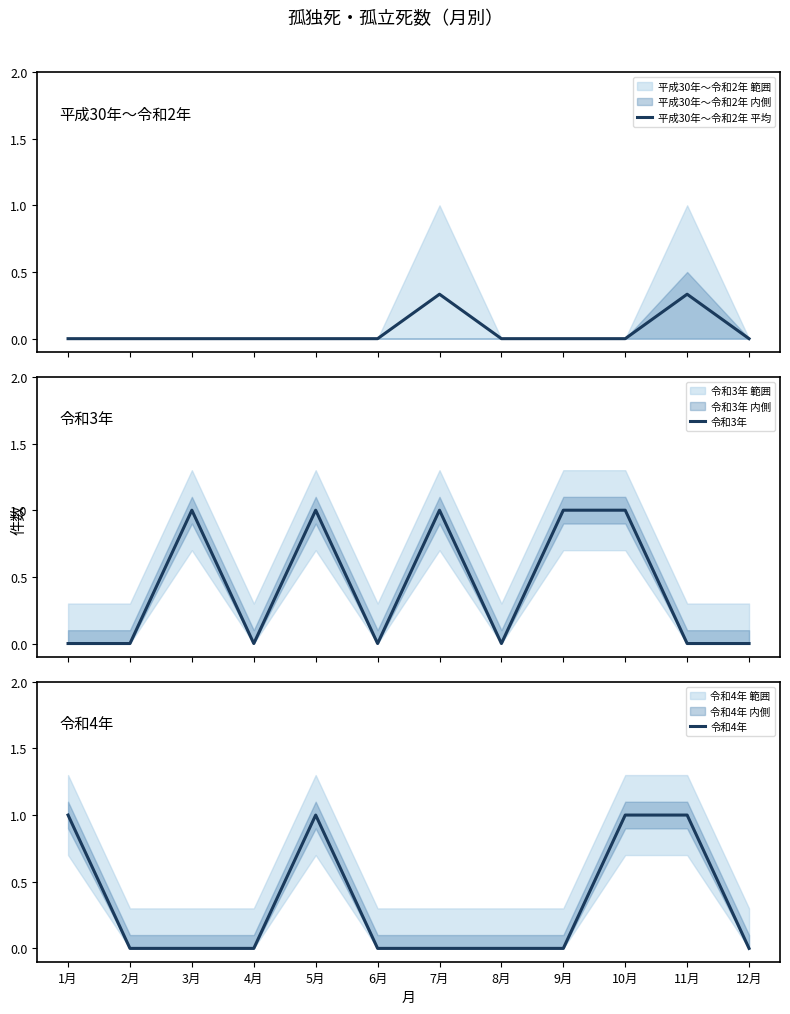

True or false: 令和4年 and 令和3年 intersect in this chart.

False